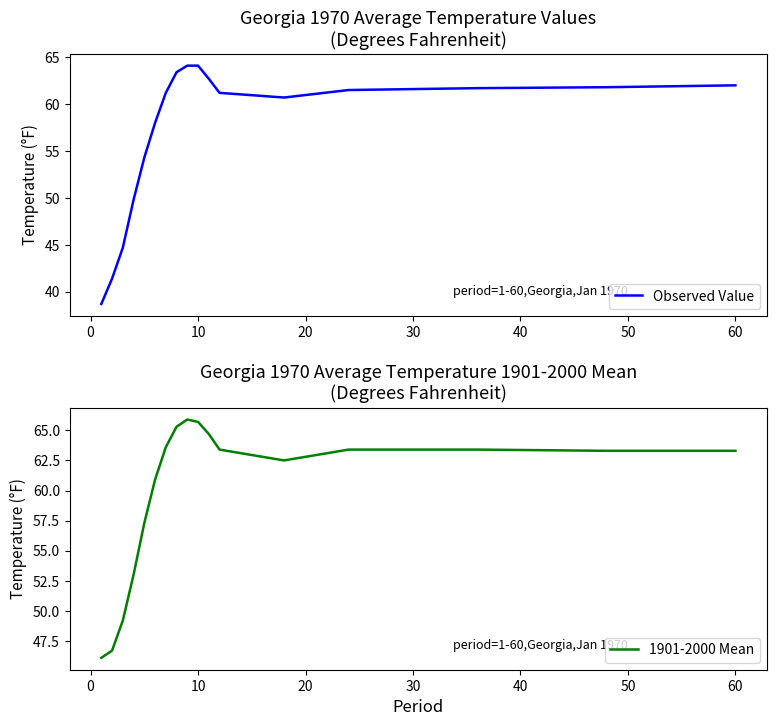

Reading left to right, extract all data points from this chart.

Observed Value: 38.7	41.4	44.7	49.8	54.3	58.0	61.2	63.4	64.1	64.1	62.7	61.2	60.7	61.5	61.7	61.8	62.0
1901-2000 Mean: 46.1	46.7	49.2	53.0	57.3	60.9	63.6	65.3	65.9	65.7	64.7	63.4	62.5	63.4	63.4	63.3	63.3